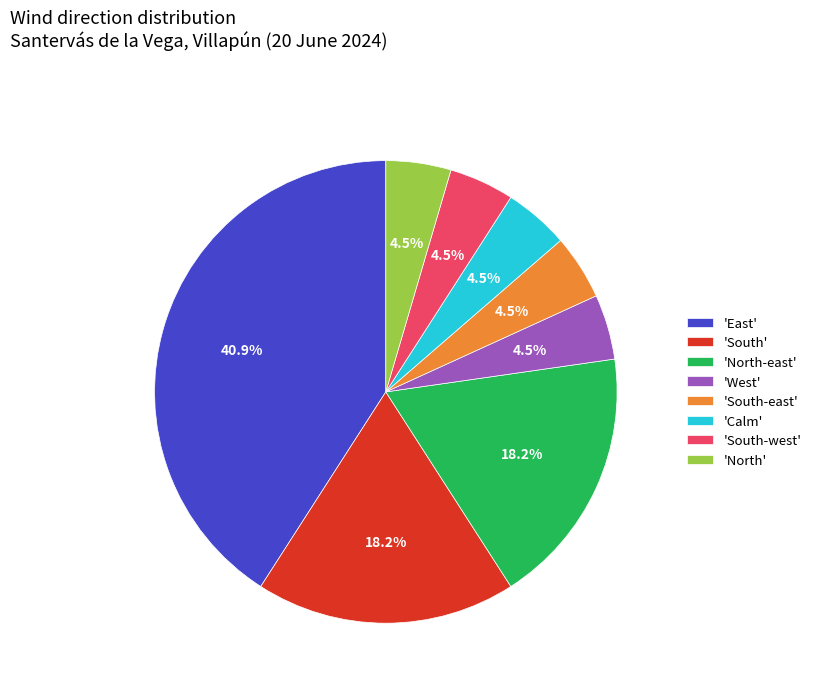

Does 'North' account for over 50% of the chart?

No